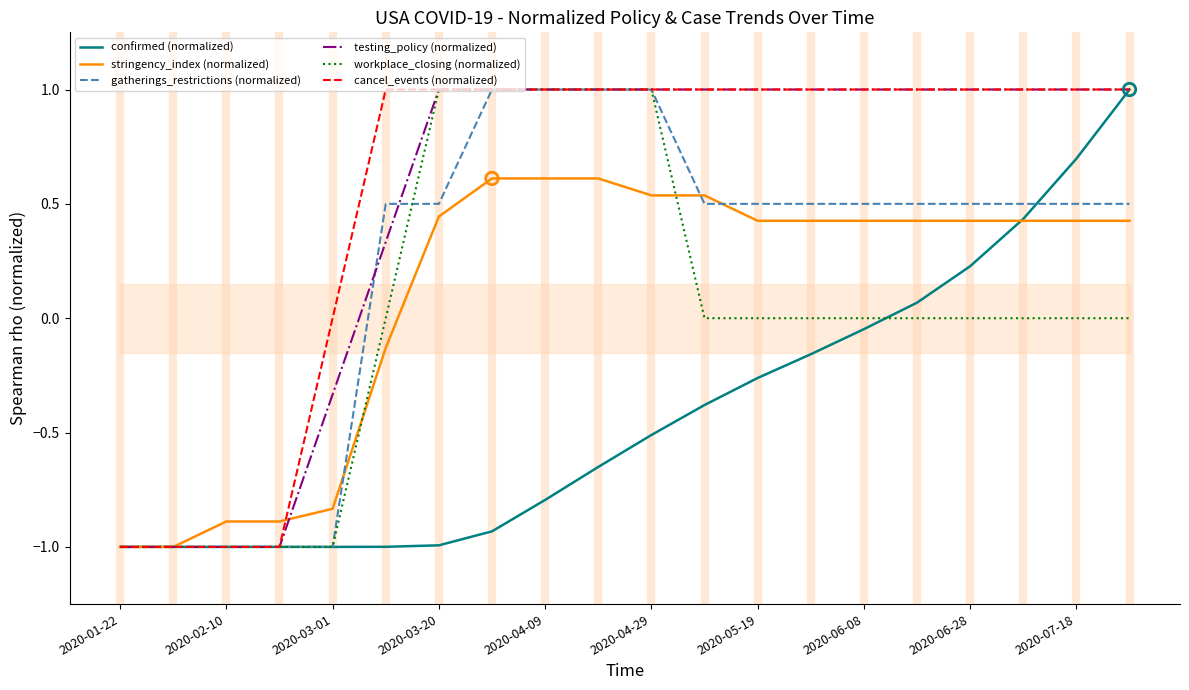

Is the value of gatherings_restrictions (normalized) at 2020-07-18 greater than the value of stringency_index (normalized) at 2020-01-22?

Yes